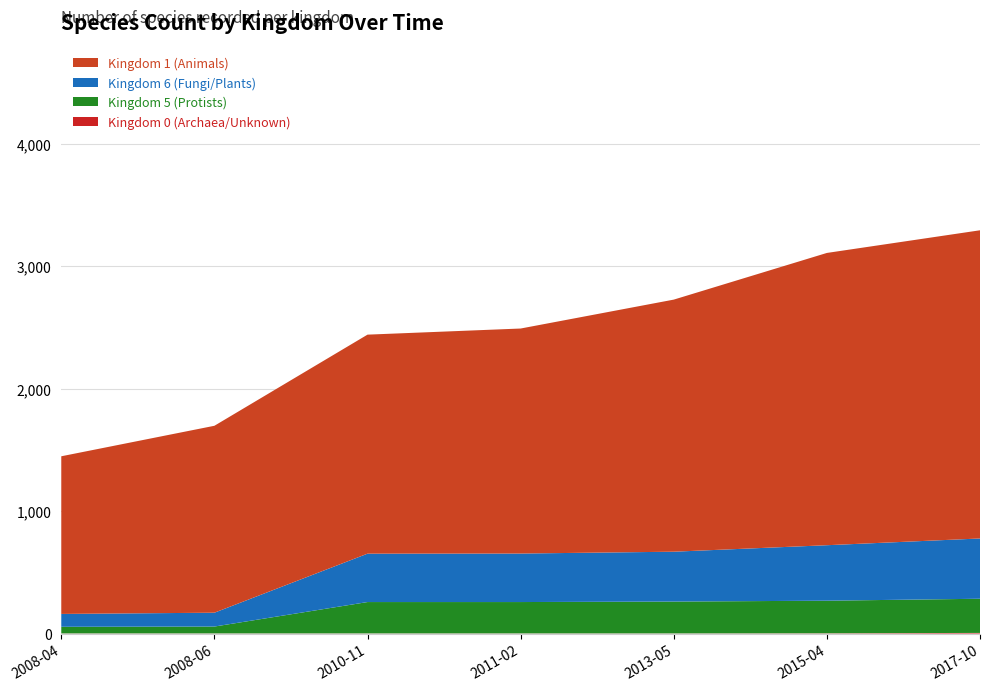

Reading right to left, extract all data points from this chart.

Kingdom 0 (Archaea/Unknown): 5	2	1	1	1	1	1
Kingdom 5 (Protists): 279	266	260	256	256	56	54
Kingdom 6 (Fungi/Plants): 492	453	407	396	395	113	105
Kingdom 1 (Animals): 2516	2386	2058	1837	1788	1526	1287